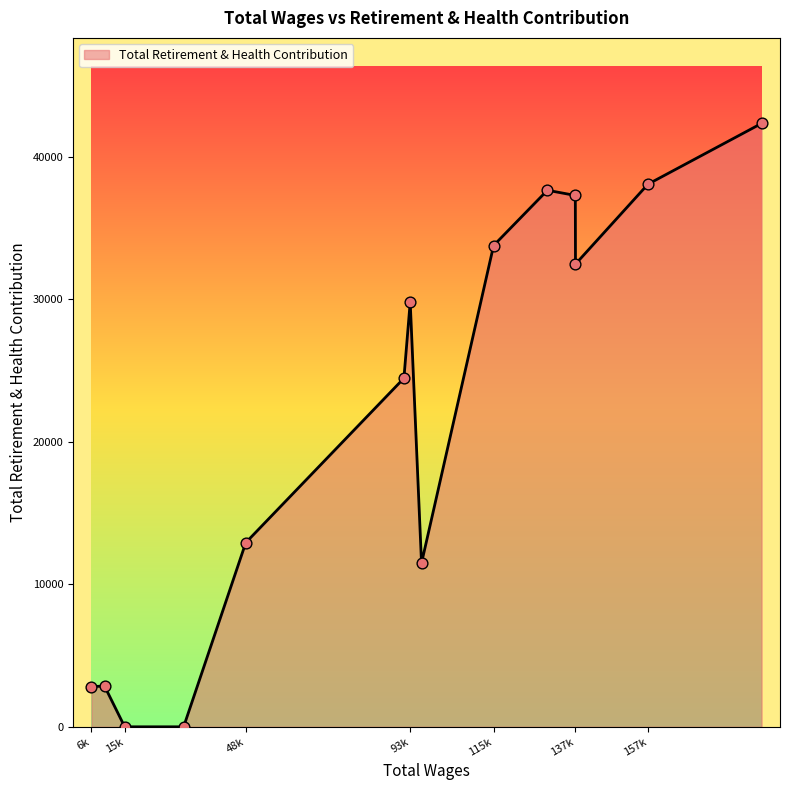

What is the difference between the maximum and minimum values?

42332